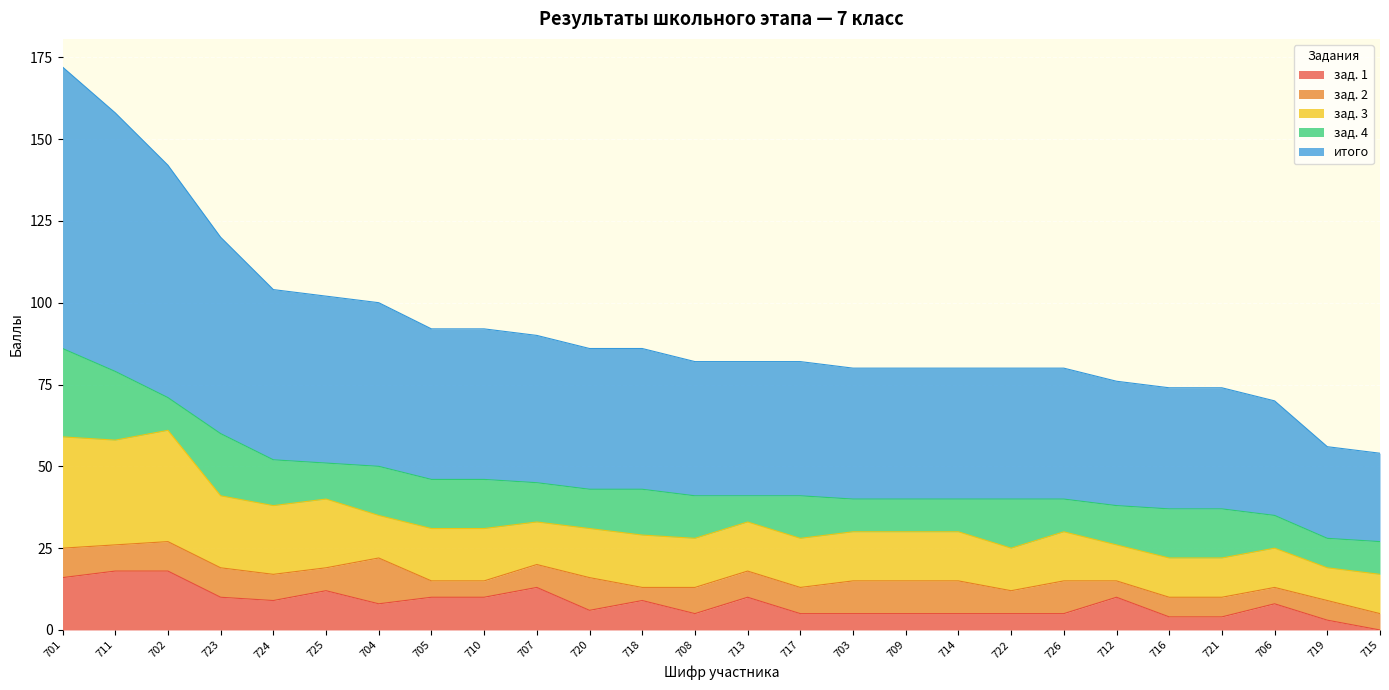

What is the label of the 17th point from the right?

707